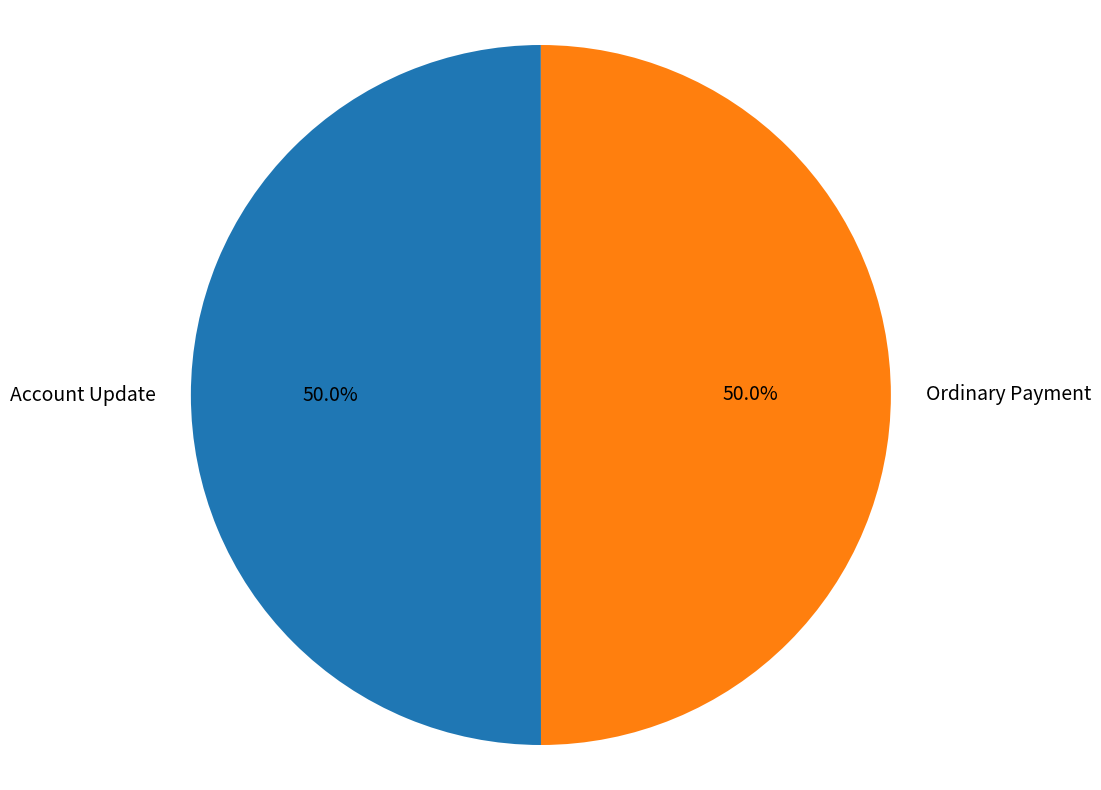

What percentage is the Ordinary Payment slice, to the nearest percent?

50%